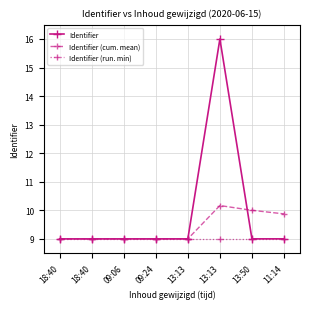

Is this an area chart (filled region under the line)?

No